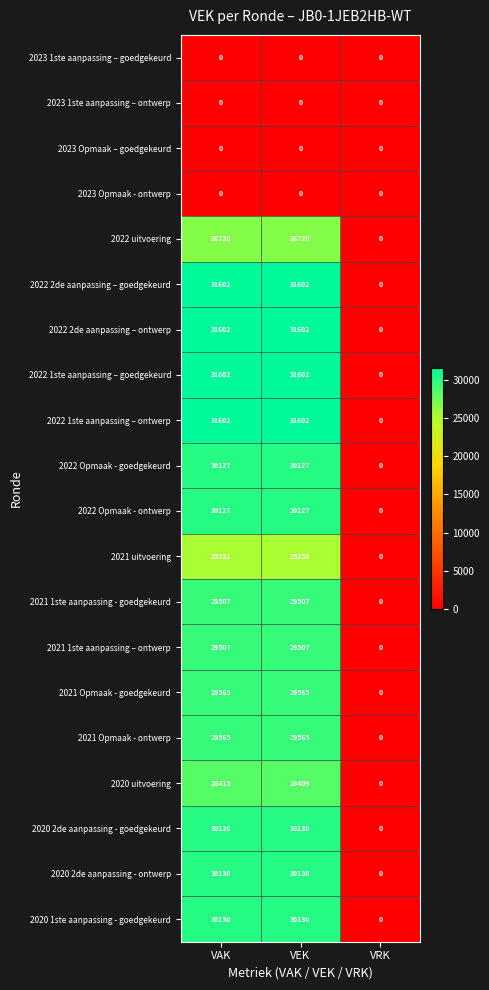

Count the number of data series in this chart.

20